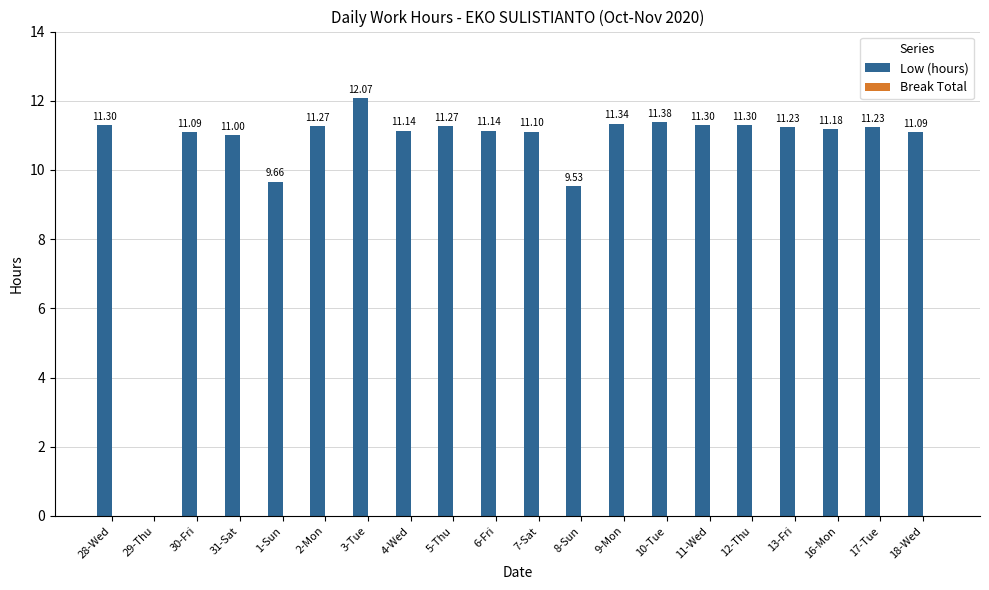

What is the sum of the values at 5-Thu and 8-Sun?

20.8